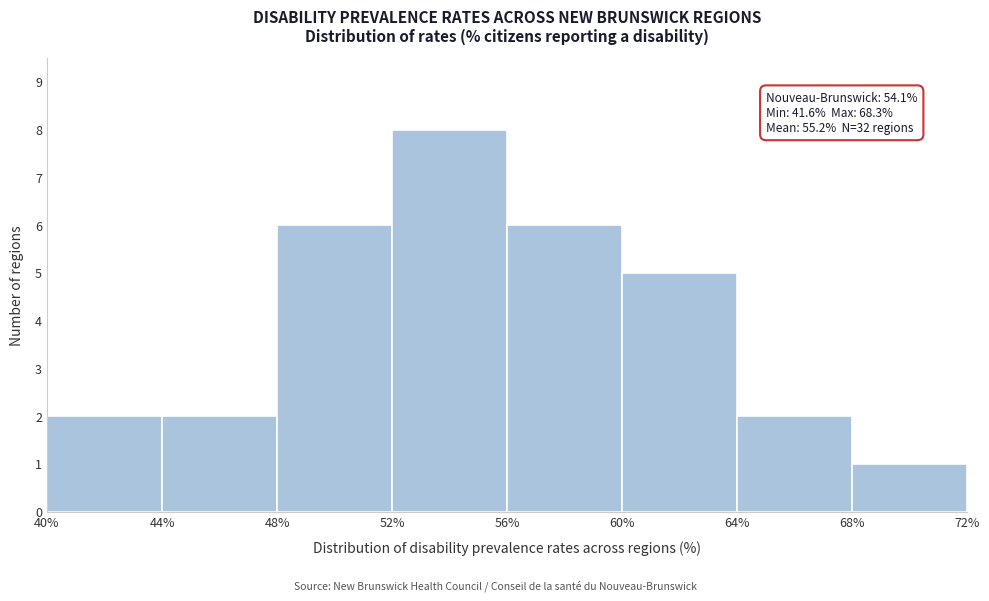

Which range on the x-axis has the tallest bar?

52% to 56%